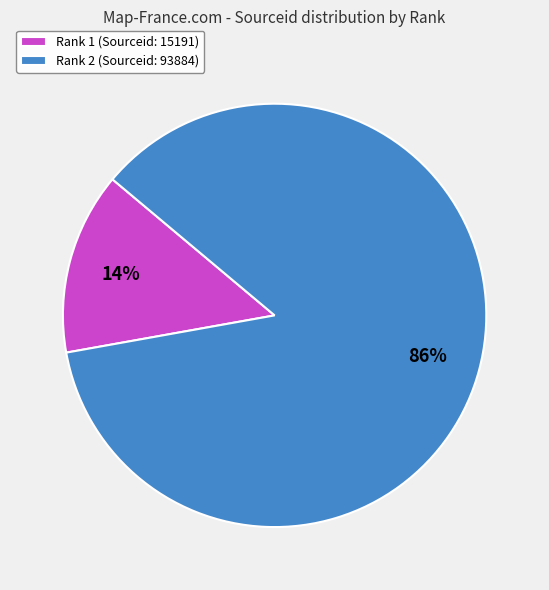

How many slices are in this pie chart?

2